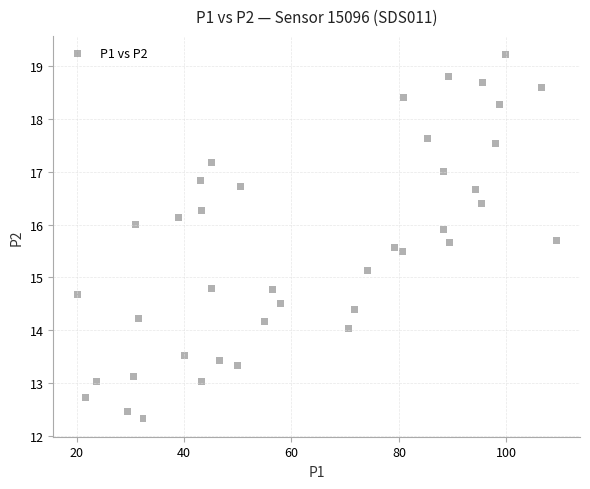

What is the range of X values (max minus min)?

89.1